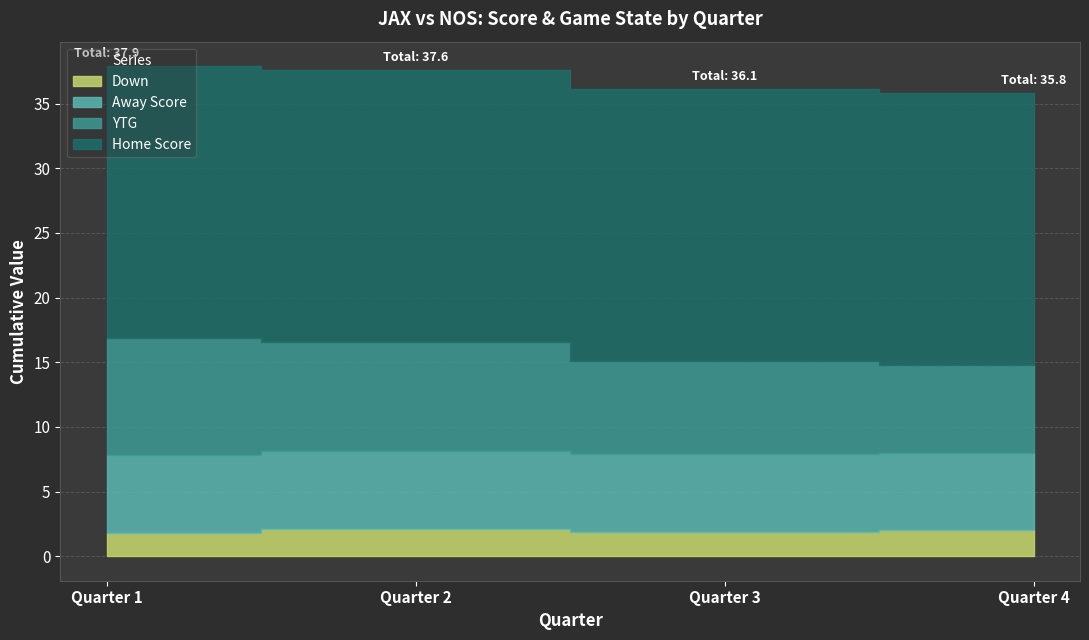

True or false: Down and Home Score intersect in this chart.

False